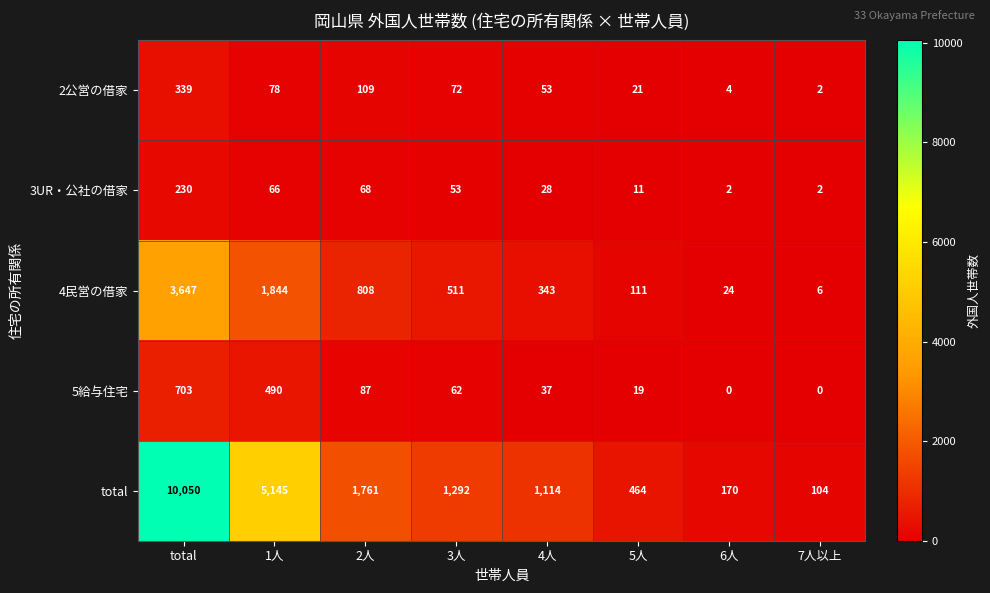

Count the number of categories in the chart.

8